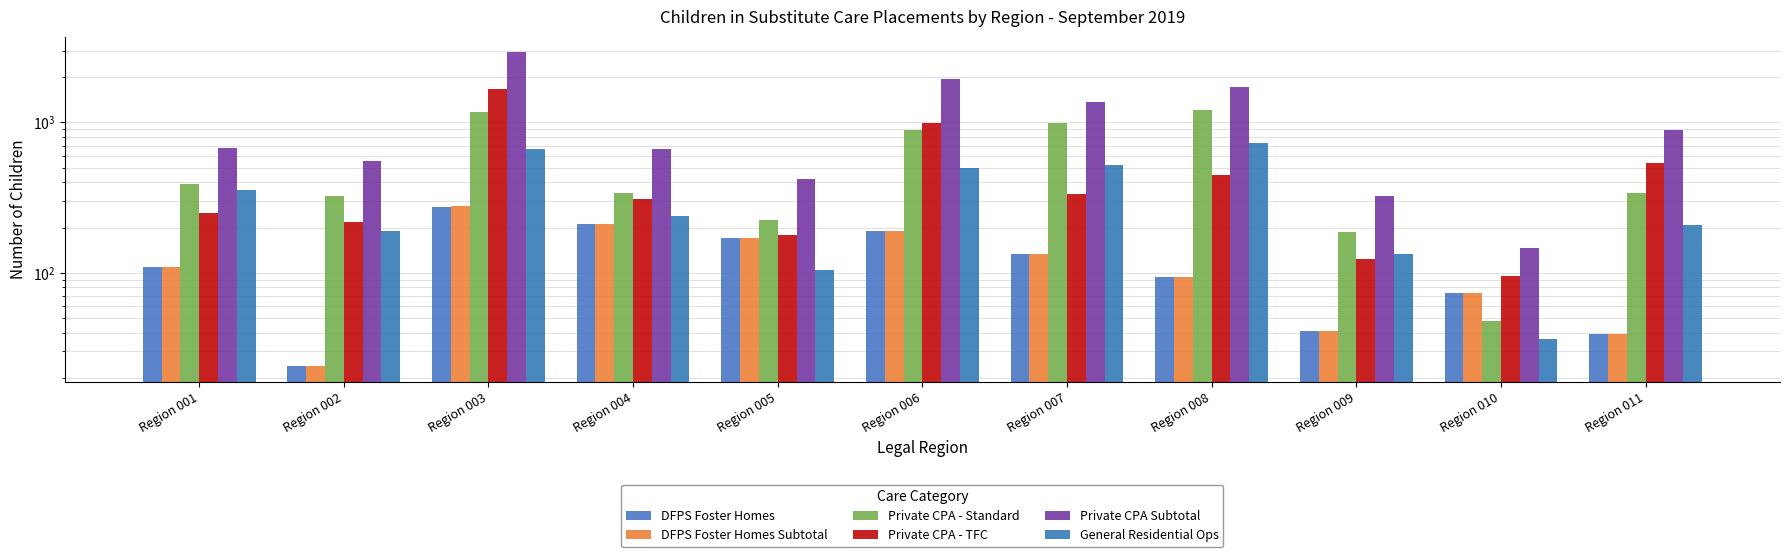

What is the total value across all series at Region 003?

6998